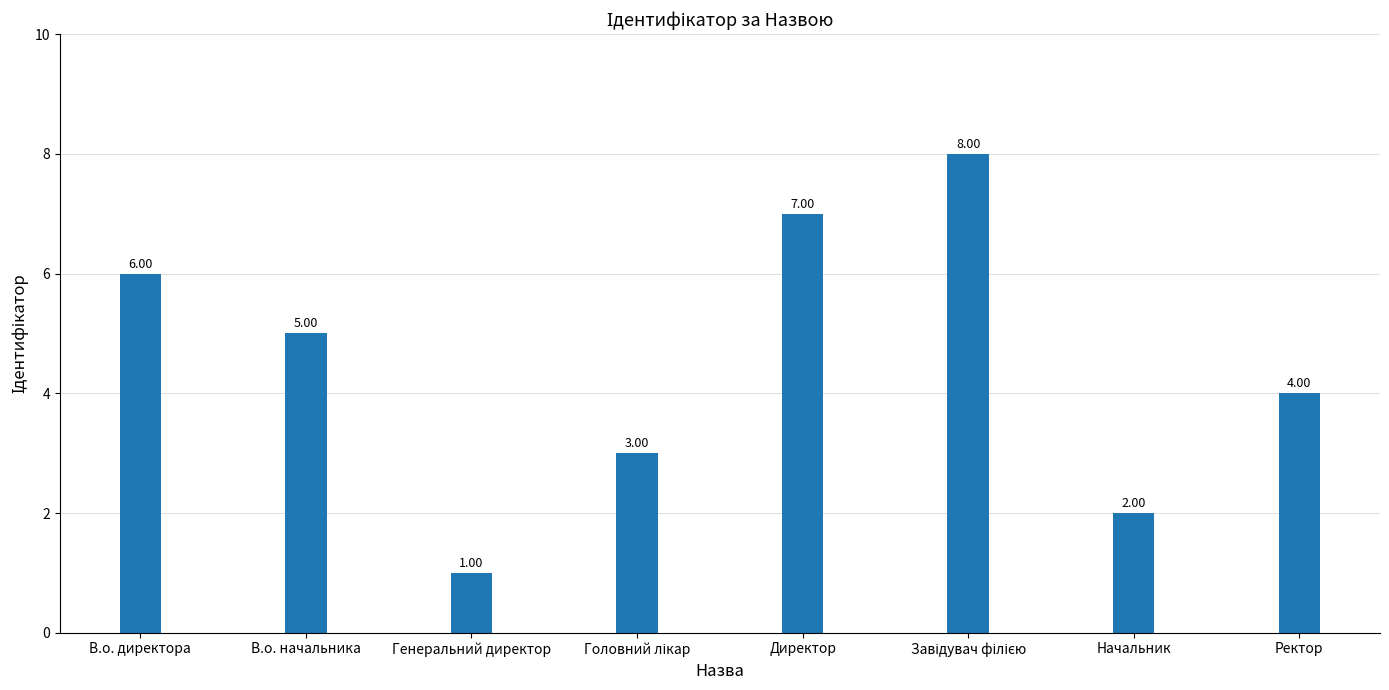

What is the change in value from В.о. директора to Ректор?

-2